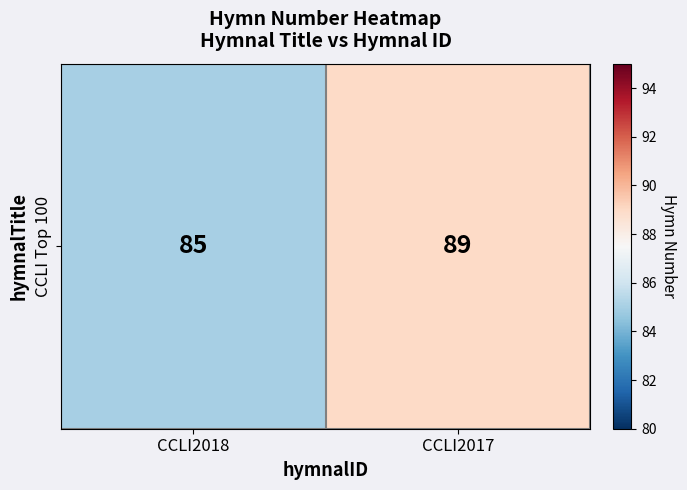

Which has a higher value, CCLI2017 or CCLI2018?

CCLI2017